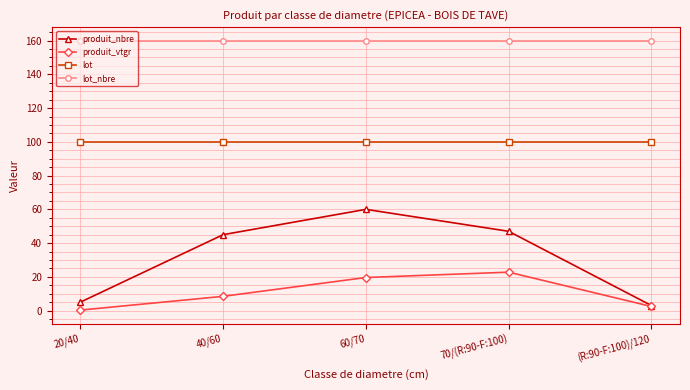

What position from the left is 70/(R:90-F:100)?

4